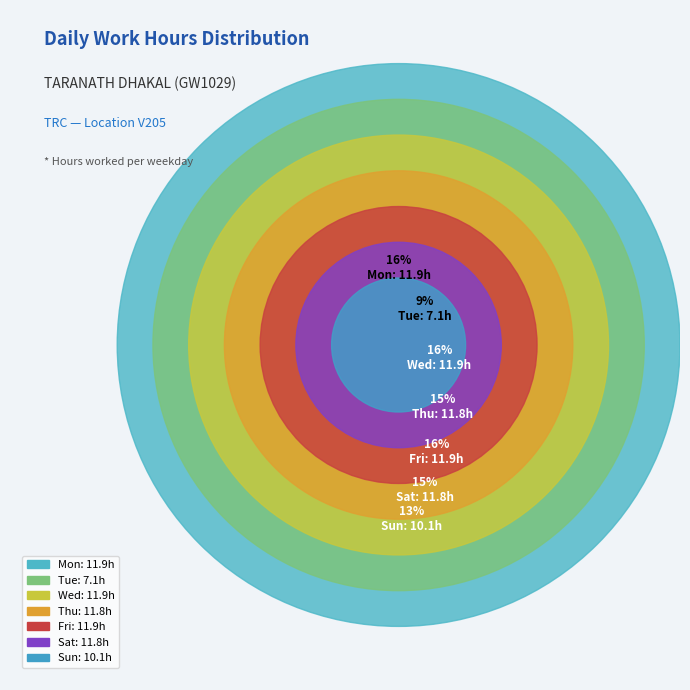

Does Sat represent more than half of the total?

No